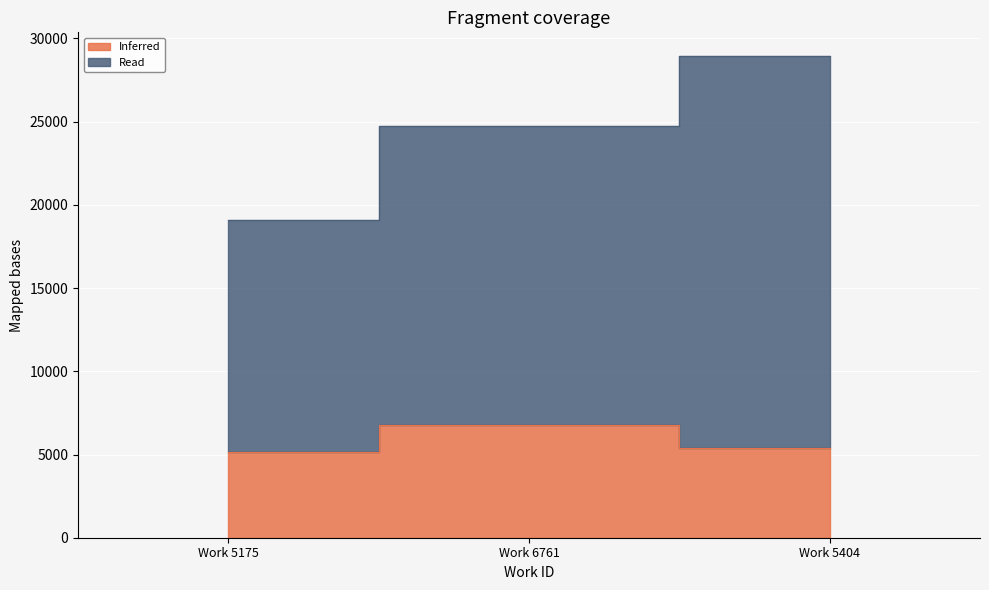

List the series in order of their peak value, highest first.

Read, Inferred